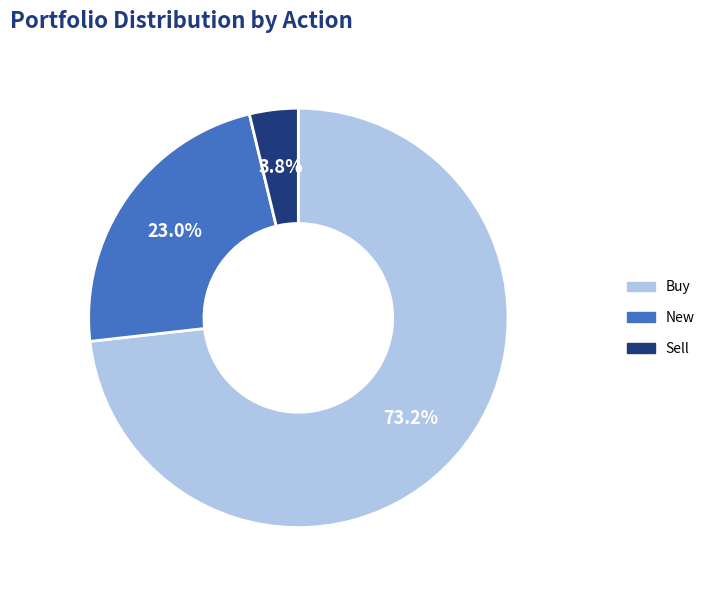

Combined, do Sell and Buy account for over 50%?

Yes